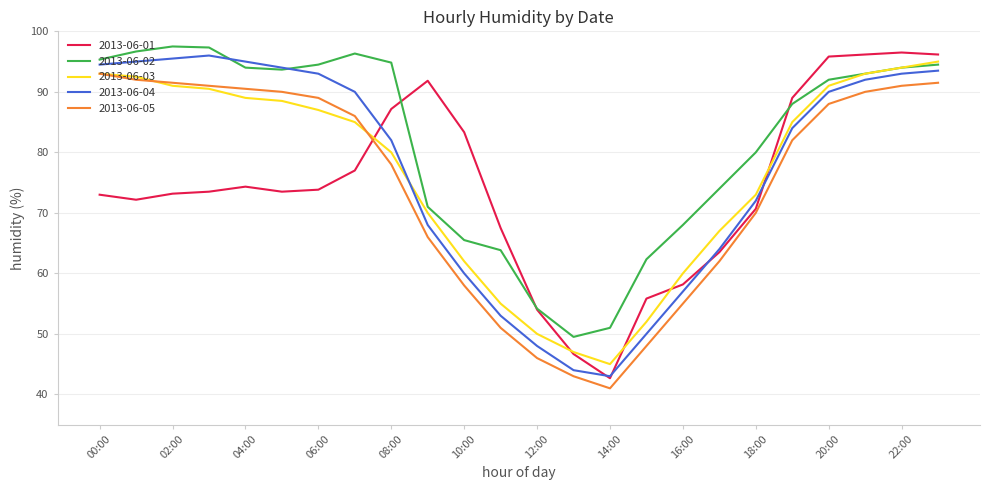

True or false: 2013-06-02 has more than 1 interior local peaks.

True